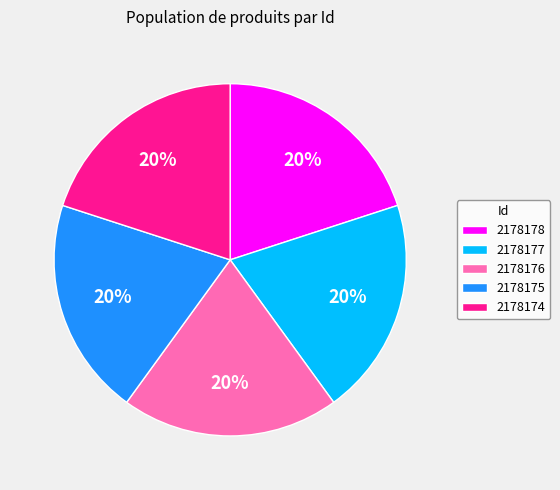

The 2178178 slice represents 20% of the pie. True or false?

True